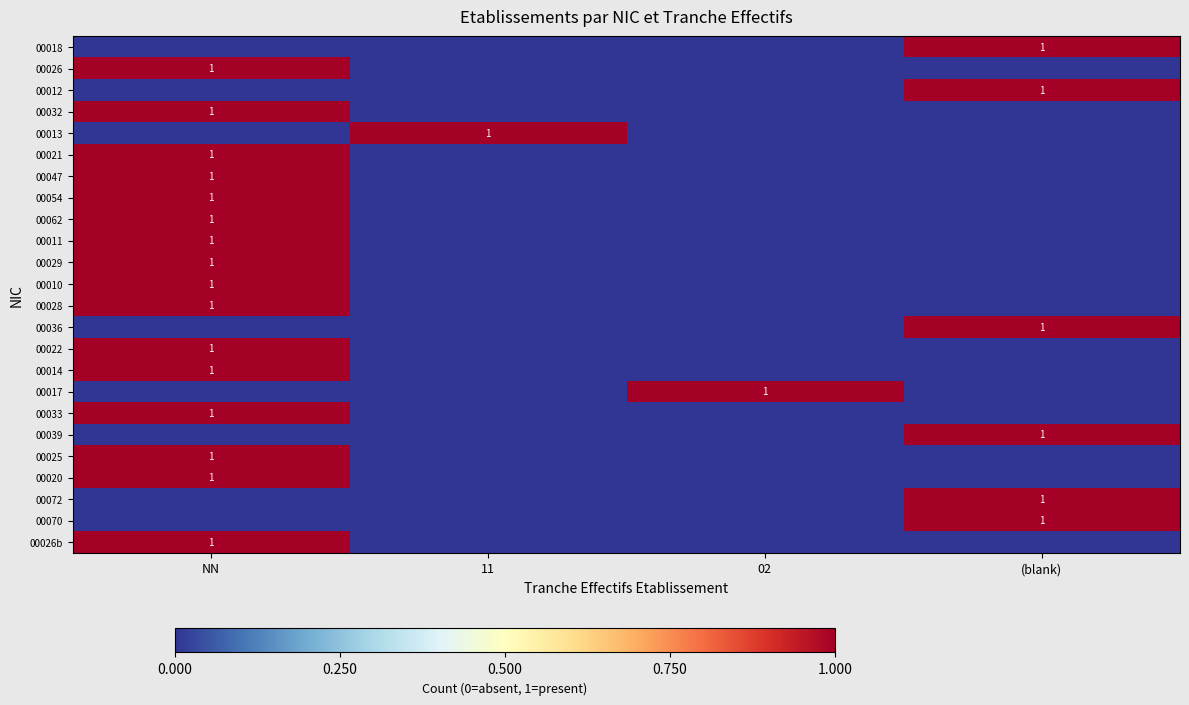

True or false: 00010 has a value of 0 at NN.

False